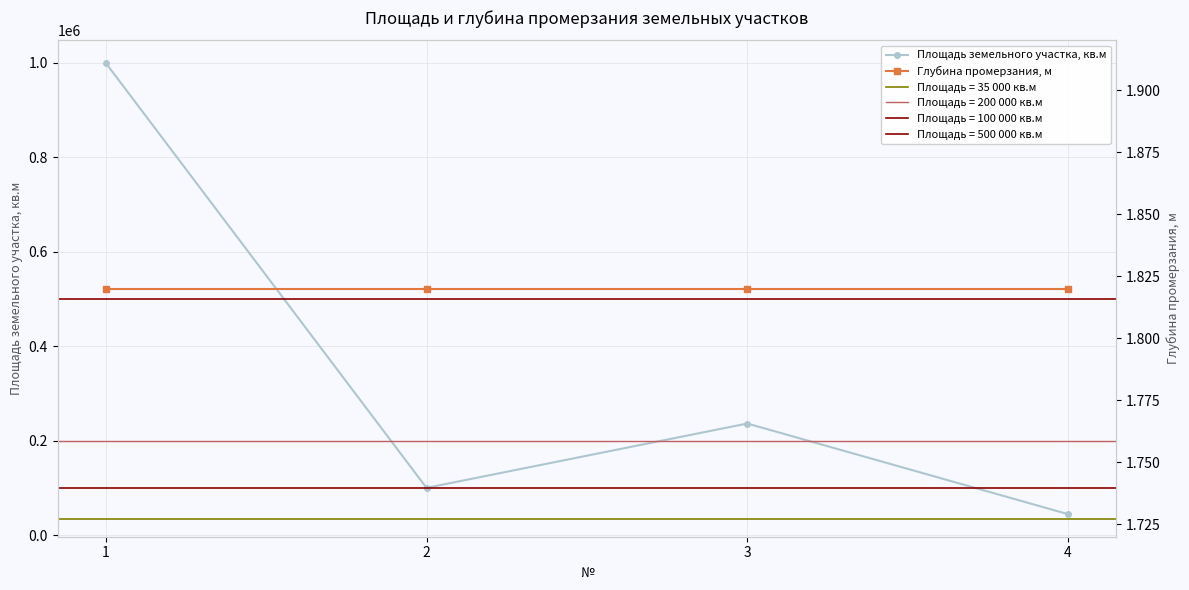

Where is Глубина промерзания, м nearest to the value 1?

1